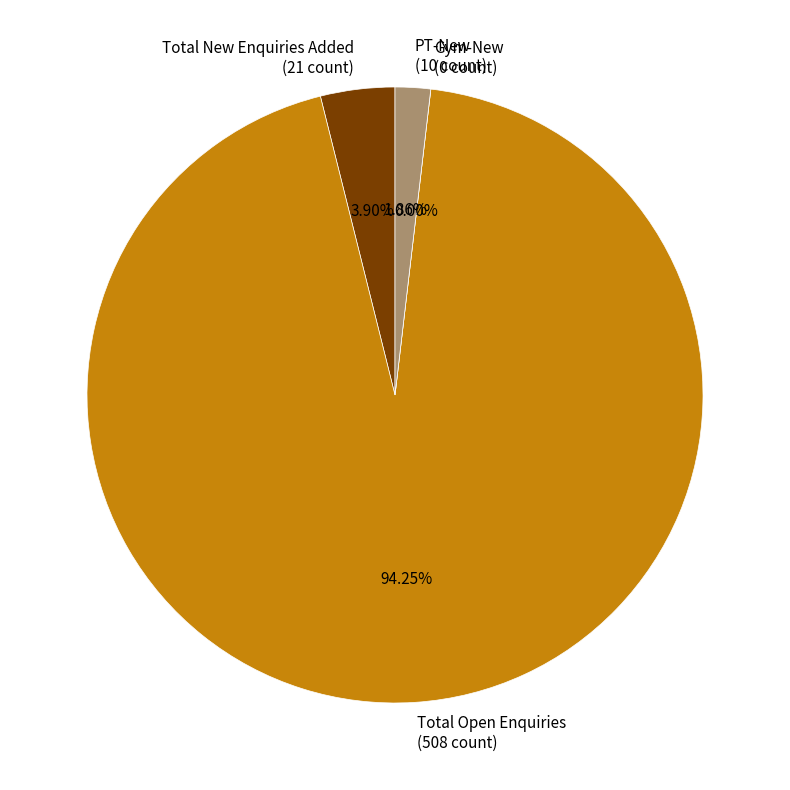

What percentage do Total New Enquiries Added and Gym-New together represent?

3.9%